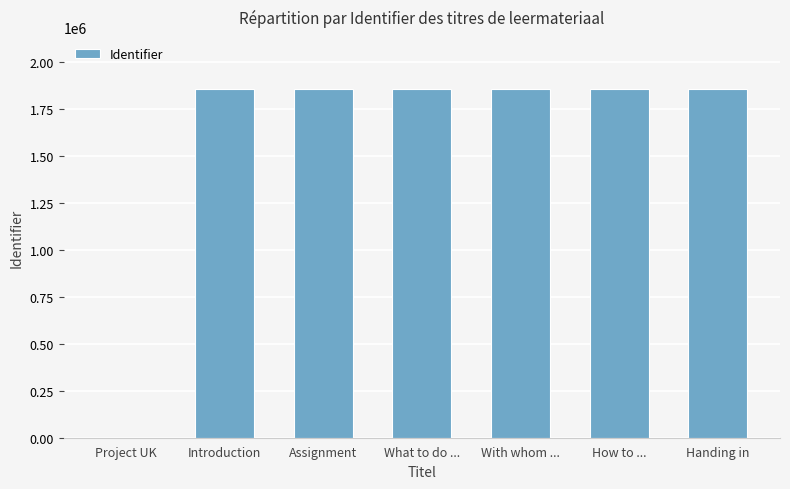

What is the greatest value displayed?

1856295